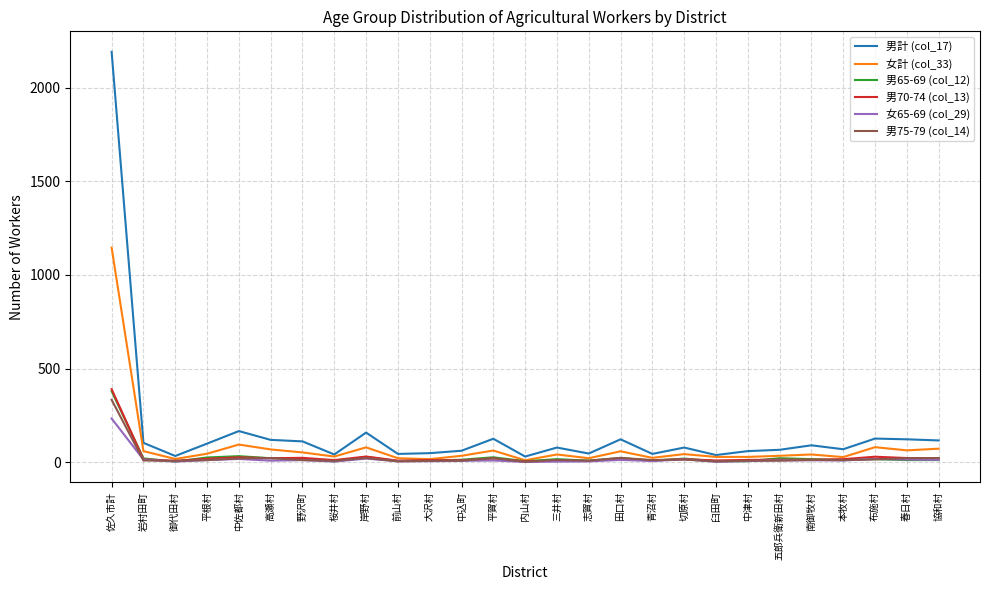

What is the total value across all series at 青沼村?

101